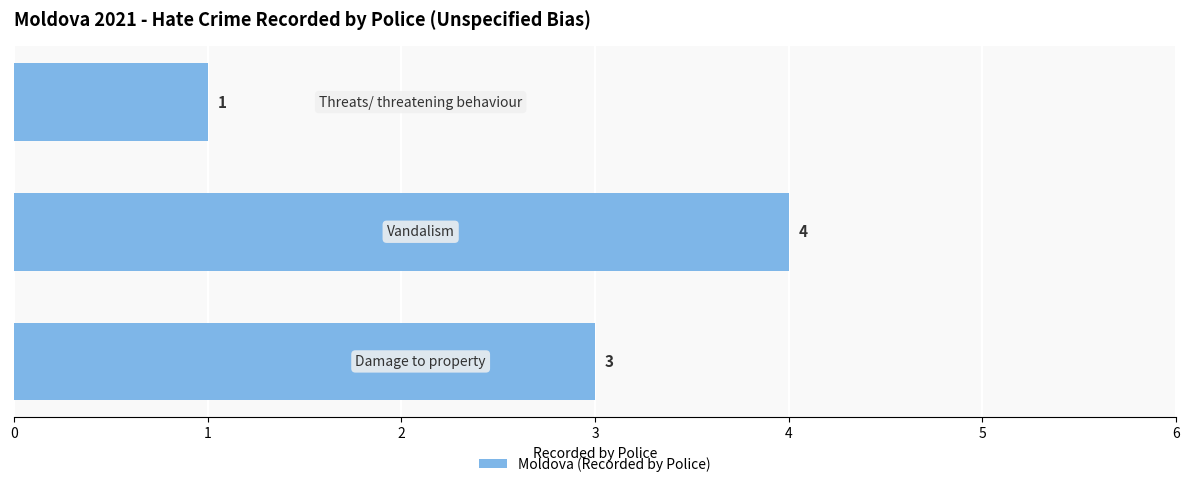

Count the number of data series in this chart.

1